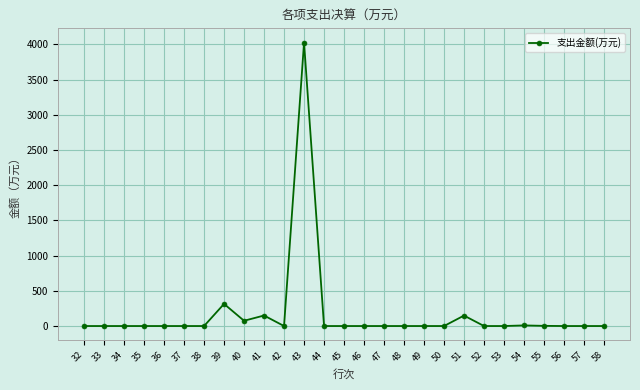

How many distinct data groups are displayed?

1